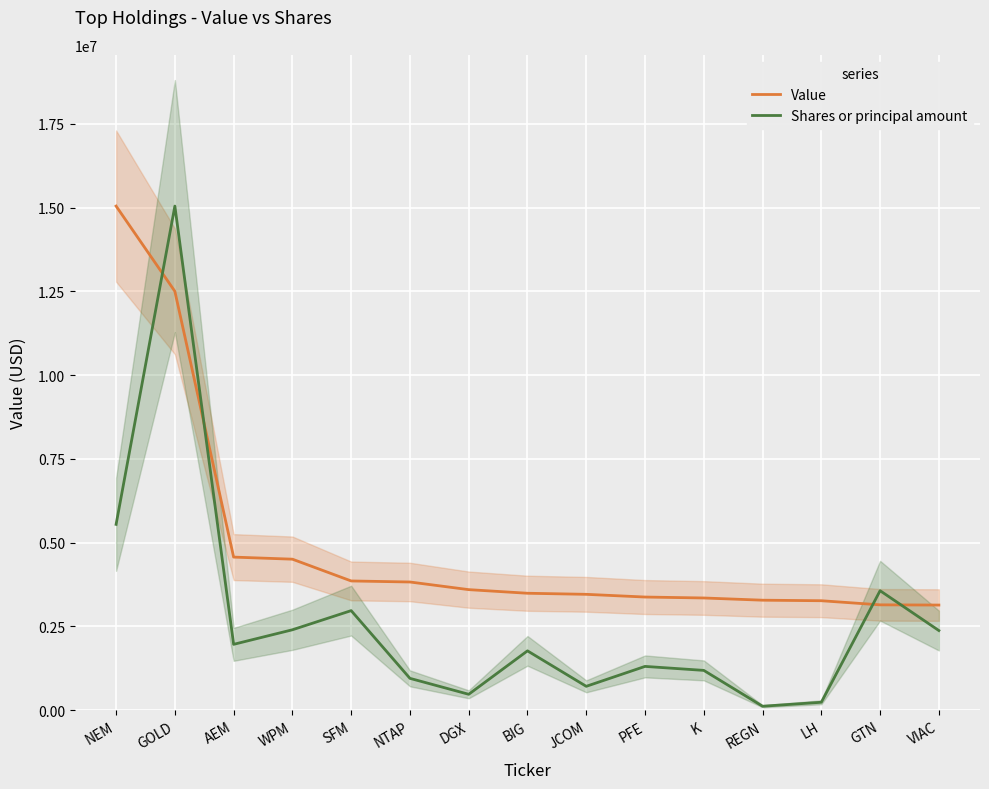

Is it true that Value equals 905944.3 at REGN?

False